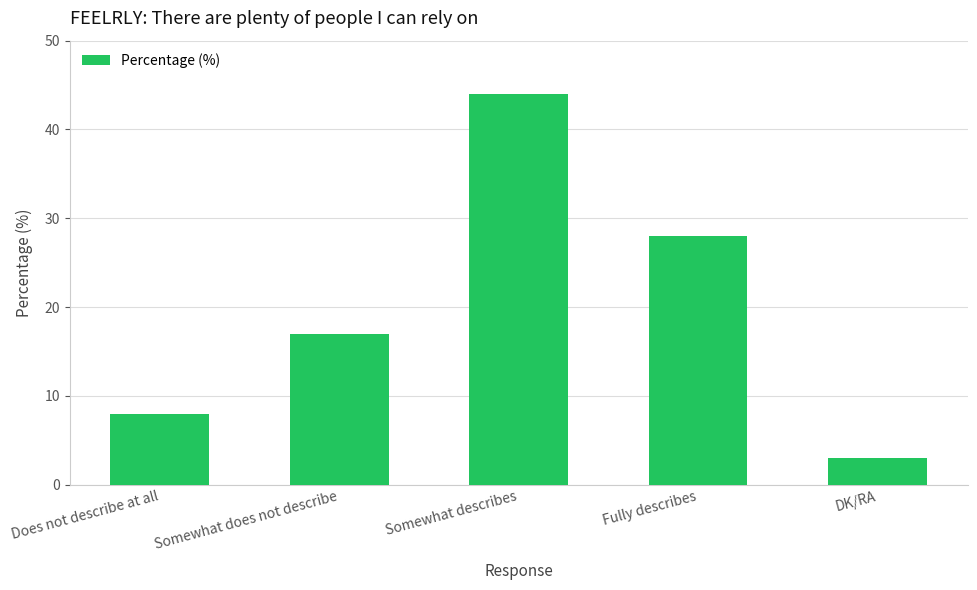

What is the minimum value shown in the chart?

3